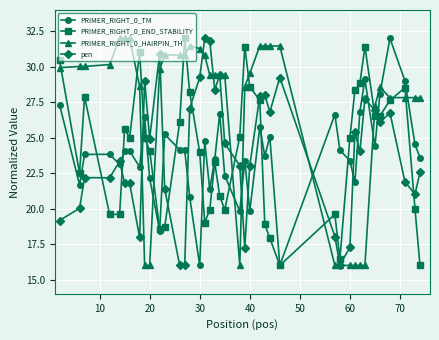

How many data points does each series have?

40